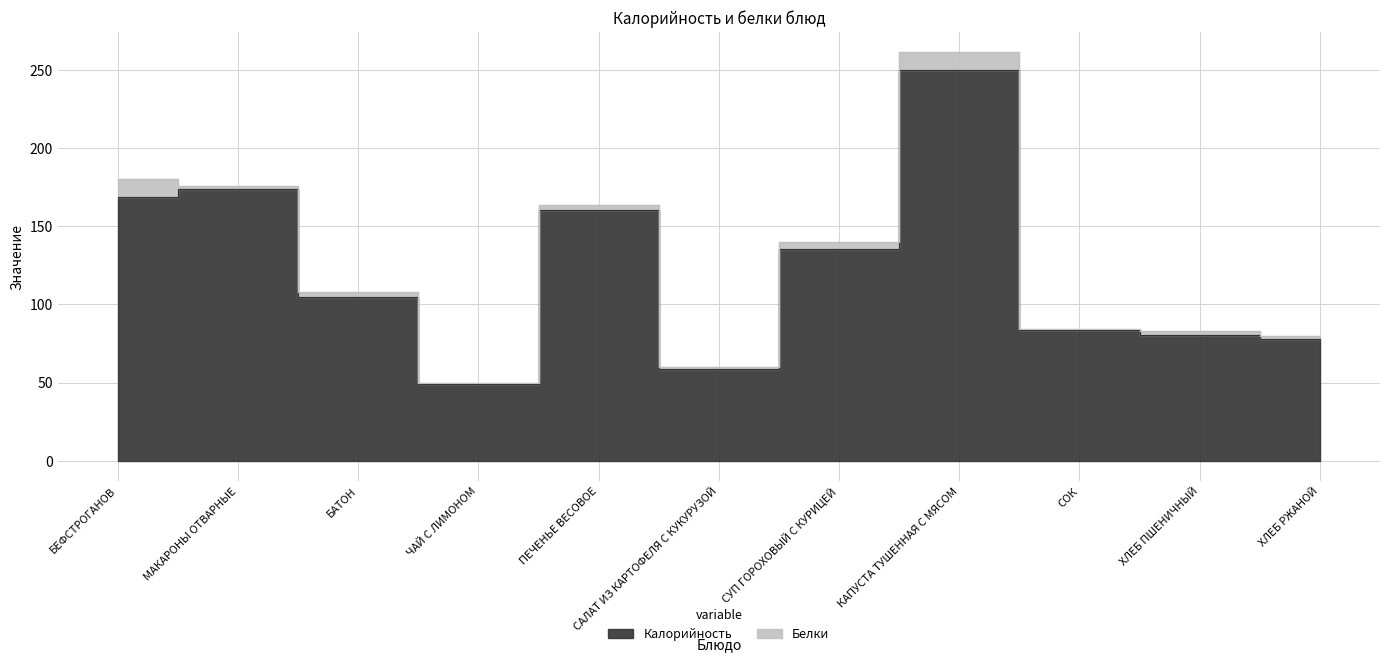

What is the difference between the maximum and minimum values?

201.1